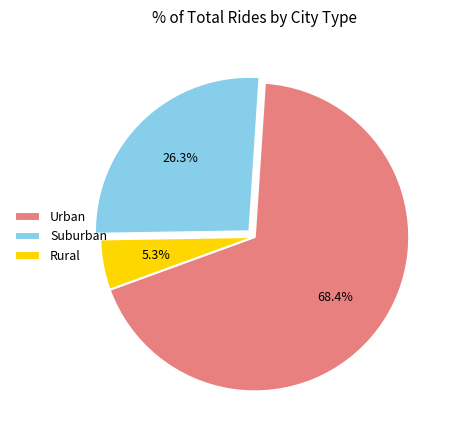

Rank the categories by value from lowest to highest.

Rural, Suburban, Urban